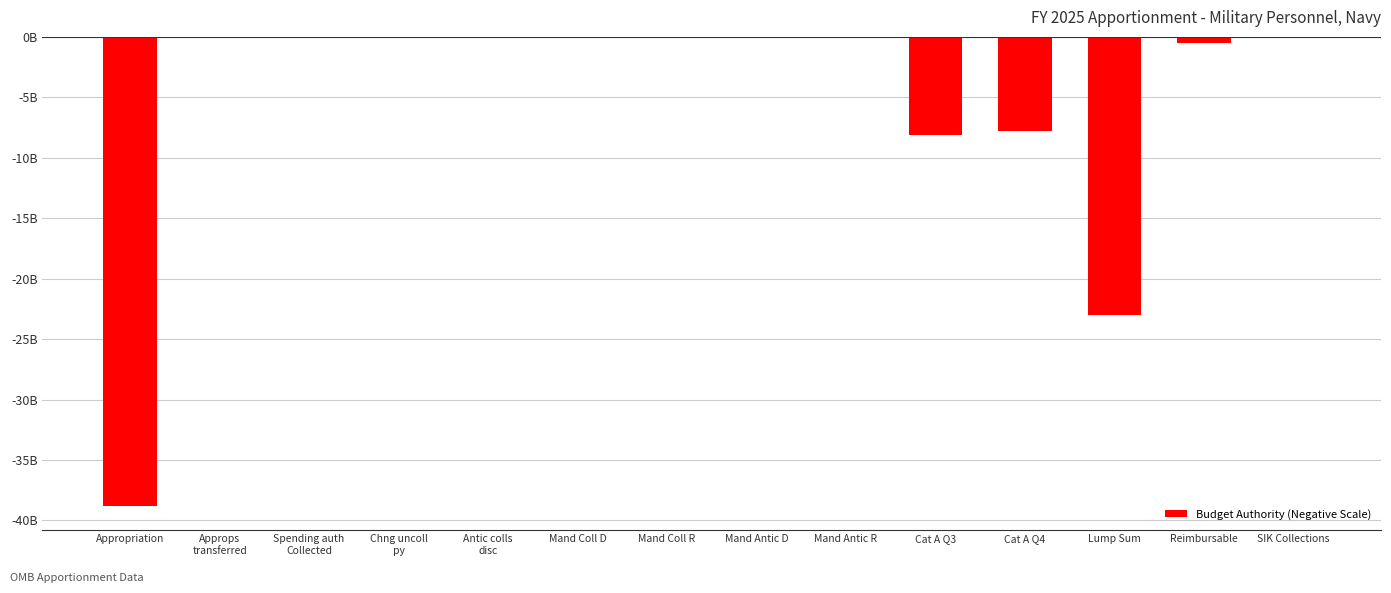

Reading left to right, what are all the values shown in this chart?

-38.8	-0.0	-0.1	-0.1	-0.1	-0.0	-0.0	-0.0	-0.1	-8.1	-7.8	-23.0	-0.5	-0.0